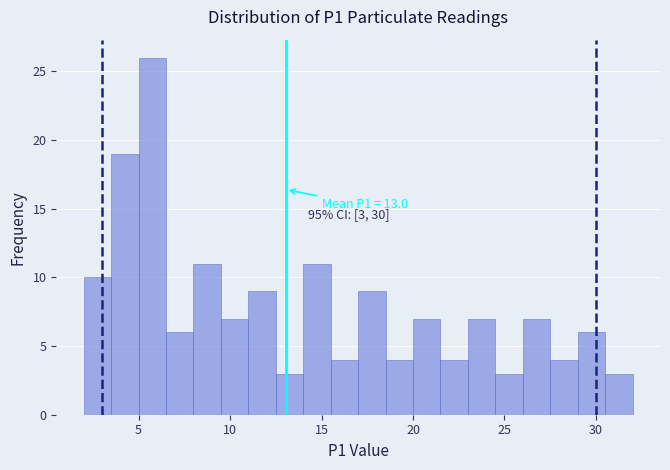

Around what value on the x-axis is the tallest bar? Give the approximate position of its centre, as read against the axis.

6.0